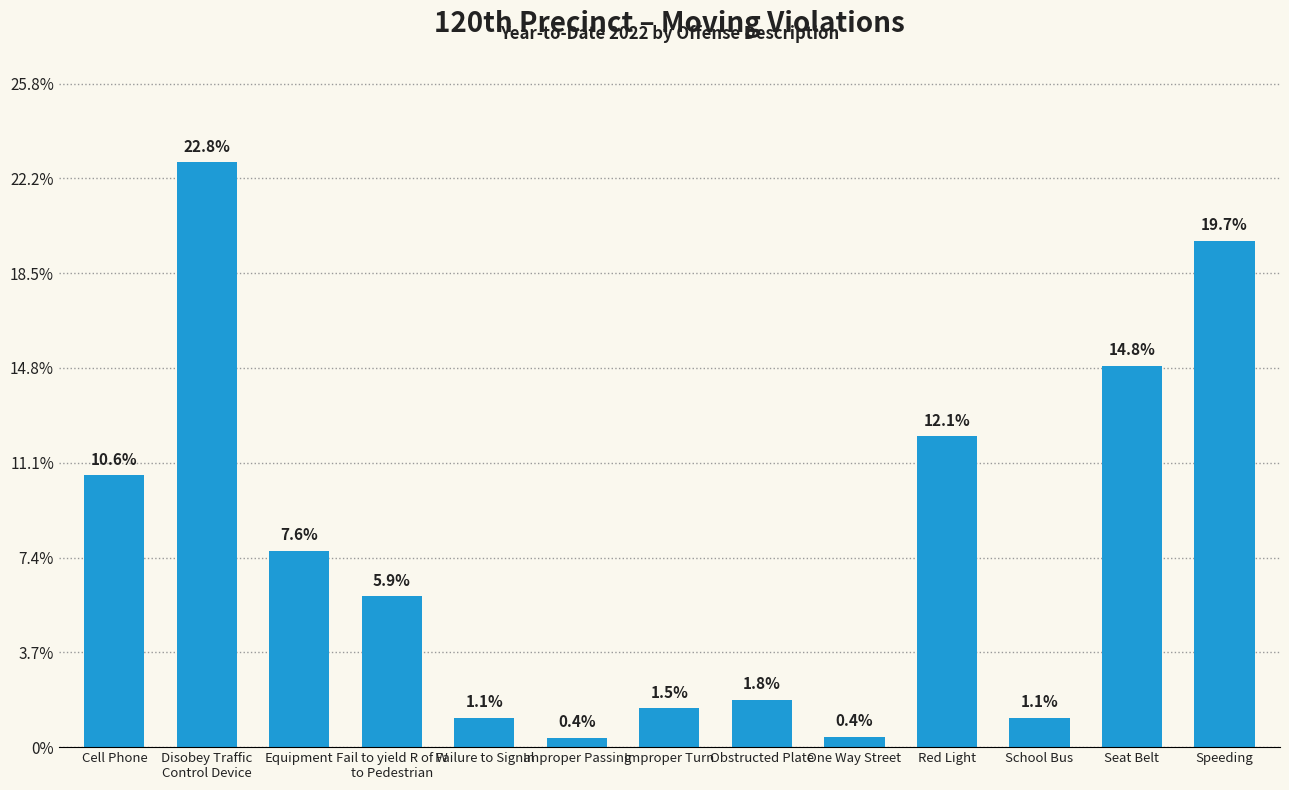

Rank the categories by value from highest to lowest.

Disobey Traffic
Control Device, Speeding, Seat Belt, Red Light, Cell Phone, Equipment, Fail to yield R of W
to Pedestrian, Obstructed Plate, Improper Turn, Failure to Signal, School Bus, One Way Street, Improper Passing